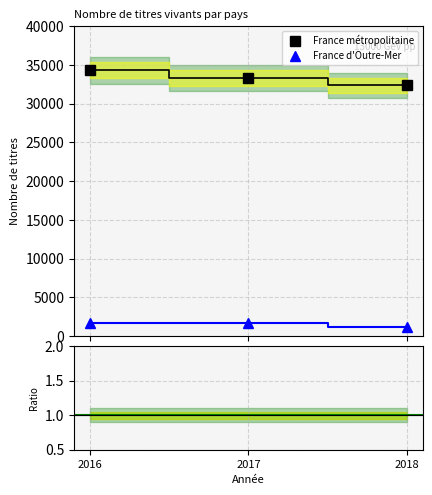

What is the value of the France d'Outre-Mer point at the 2nd from the left?

1702